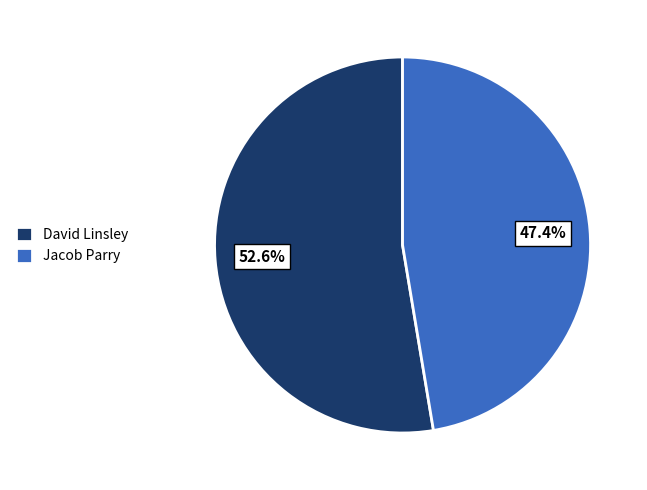

Which has a higher value, David Linsley or Jacob Parry?

David Linsley